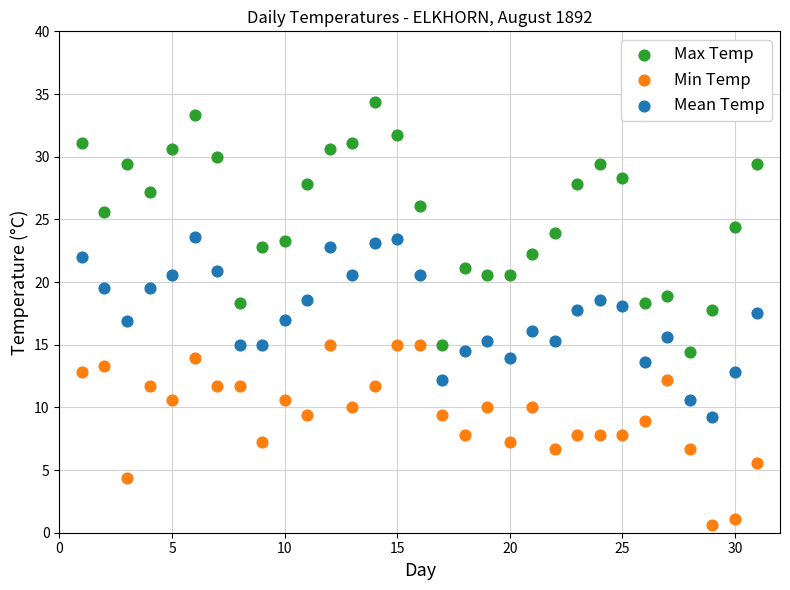

Which series contains the highest Y value?

Max Temp